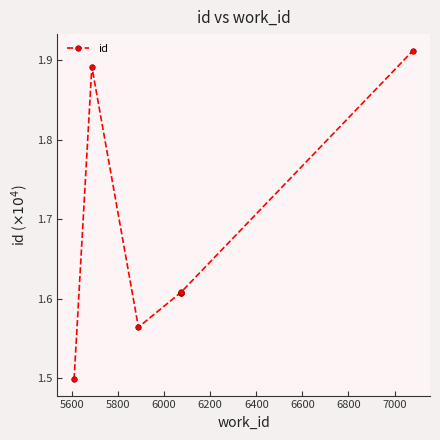

What is the approximate value at 6200?

1.6